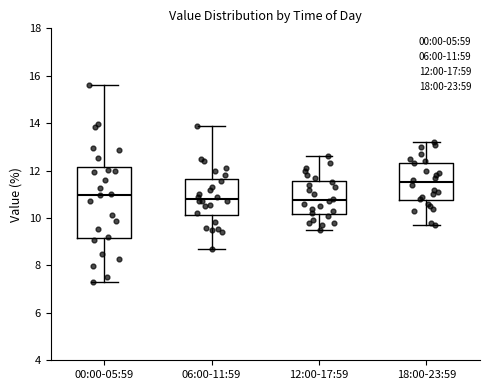

Reading left to right, transcribe this box plot: for each box, give where its median line is, the range the box spans, and where its two whiskers end, as read against the y-axis. The values are not printed on the chart, so give them approximately, as read against the axis.

00:00-05:59: median 11.0, box 9.2 to 12.2, whiskers 7.4 to 15.6
06:00-11:59: median 10.8, box 10.2 to 11.6, whiskers 8.8 to 14.0
12:00-17:59: median 10.8, box 10.2 to 11.6, whiskers 9.6 to 12.6
18:00-23:59: median 11.6, box 10.8 to 12.4, whiskers 9.8 to 13.2